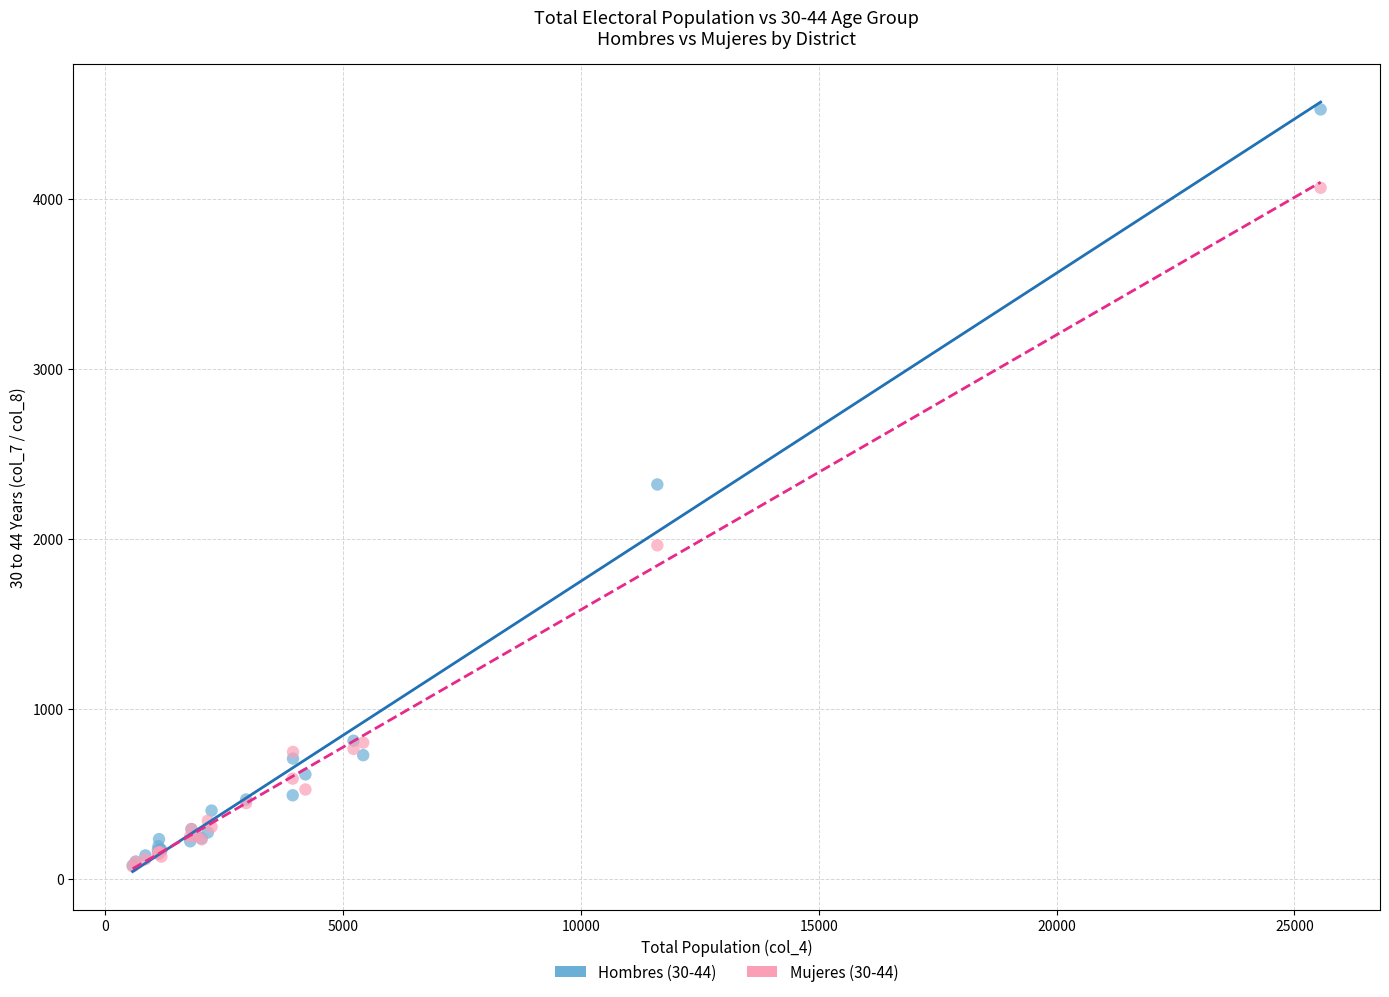

What are all the series names shown in the legend?

Hombres (30-44), Mujeres (30-44)